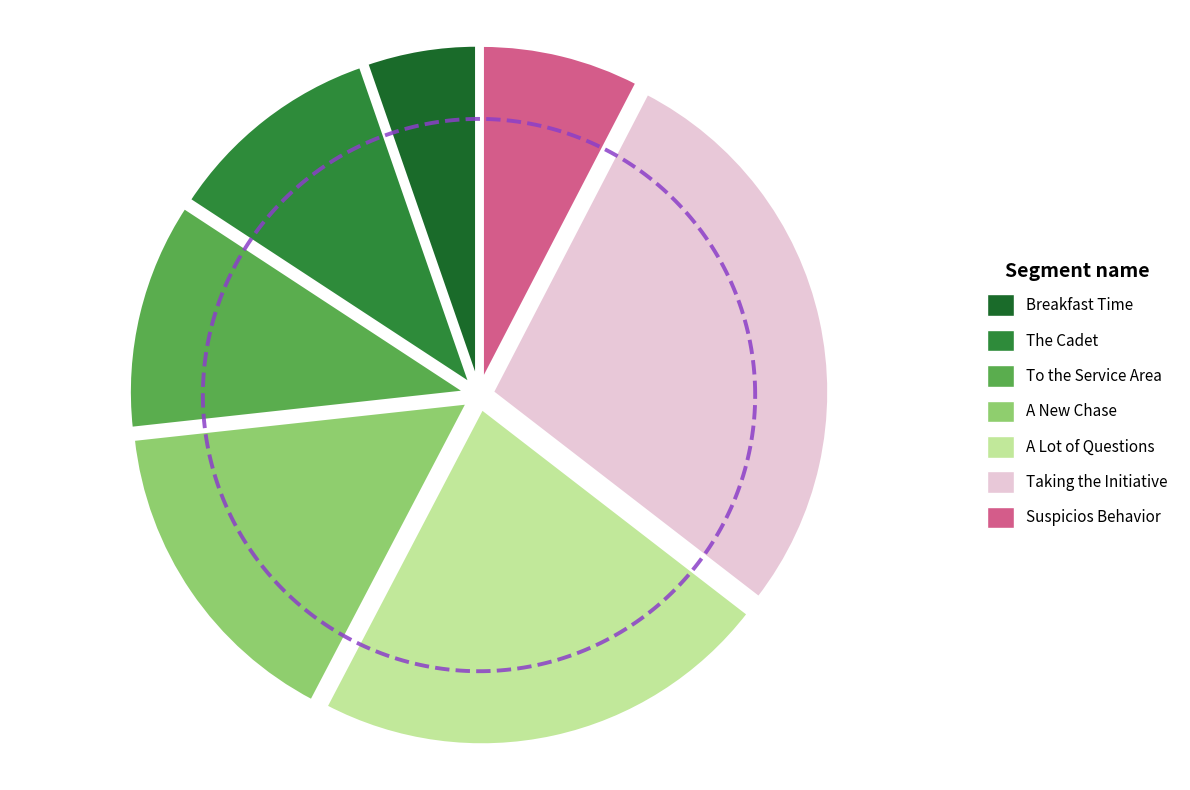

Approximately how many times larger is the value at Breakfast Time compared to To the Service Area?

0.5